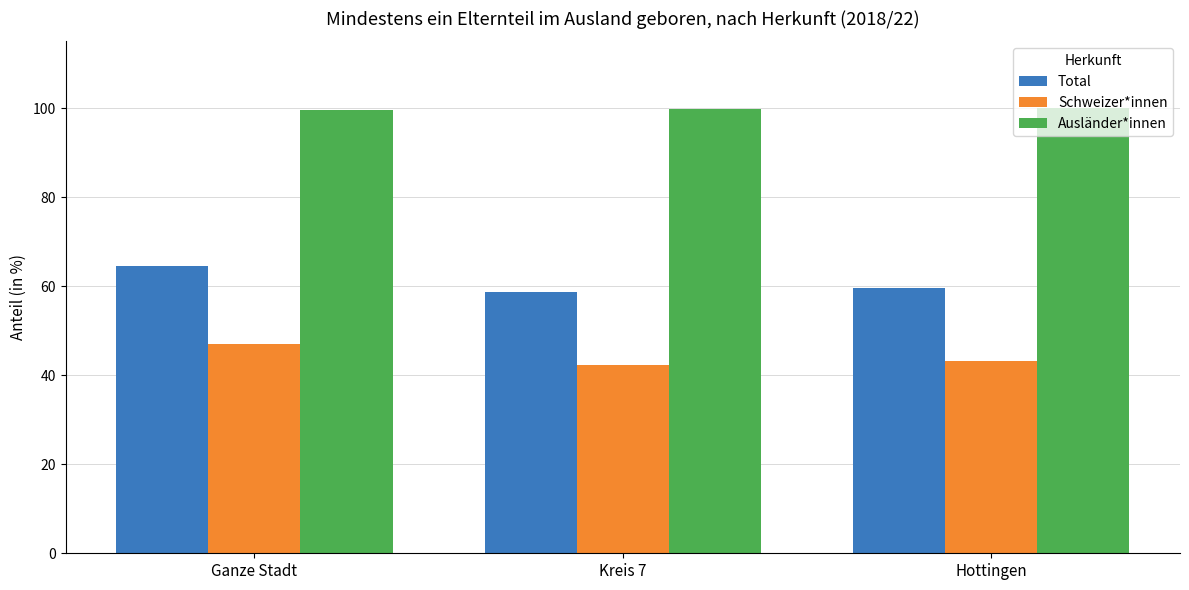

Count the number of data series in this chart.

3